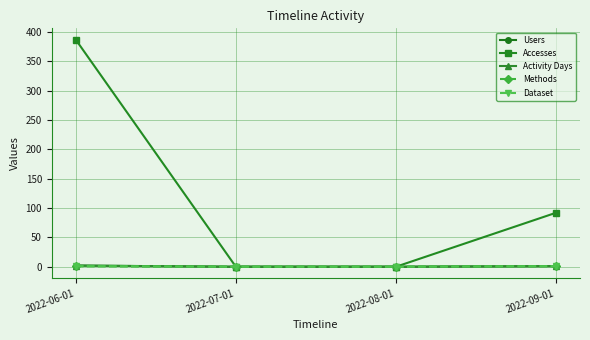

Is this an area chart (filled region under the line)?

No